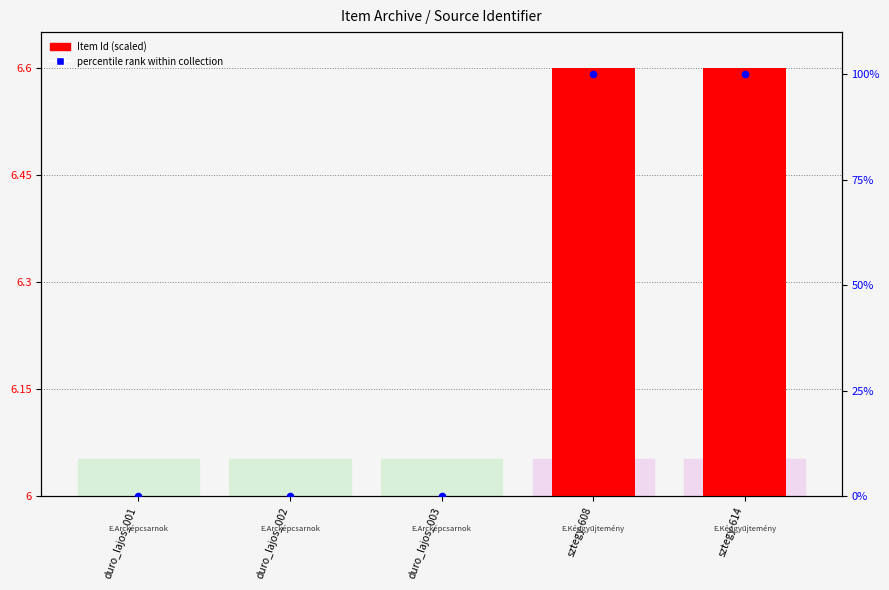

Which series has the largest total across all categories?

percentile rank